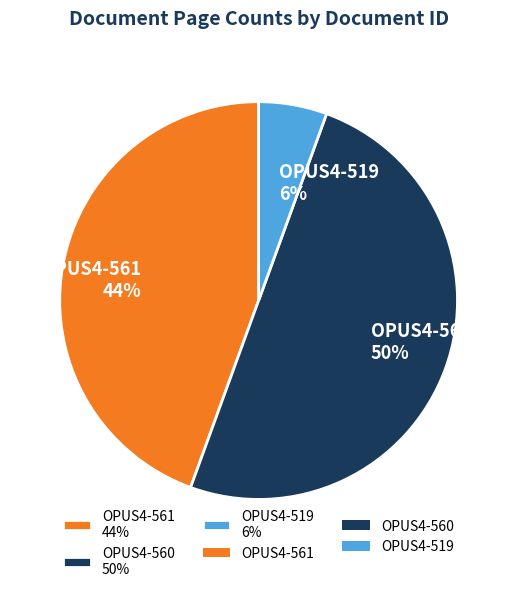

What percentage is the OPUS4-561 slice, to the nearest percent?

44%